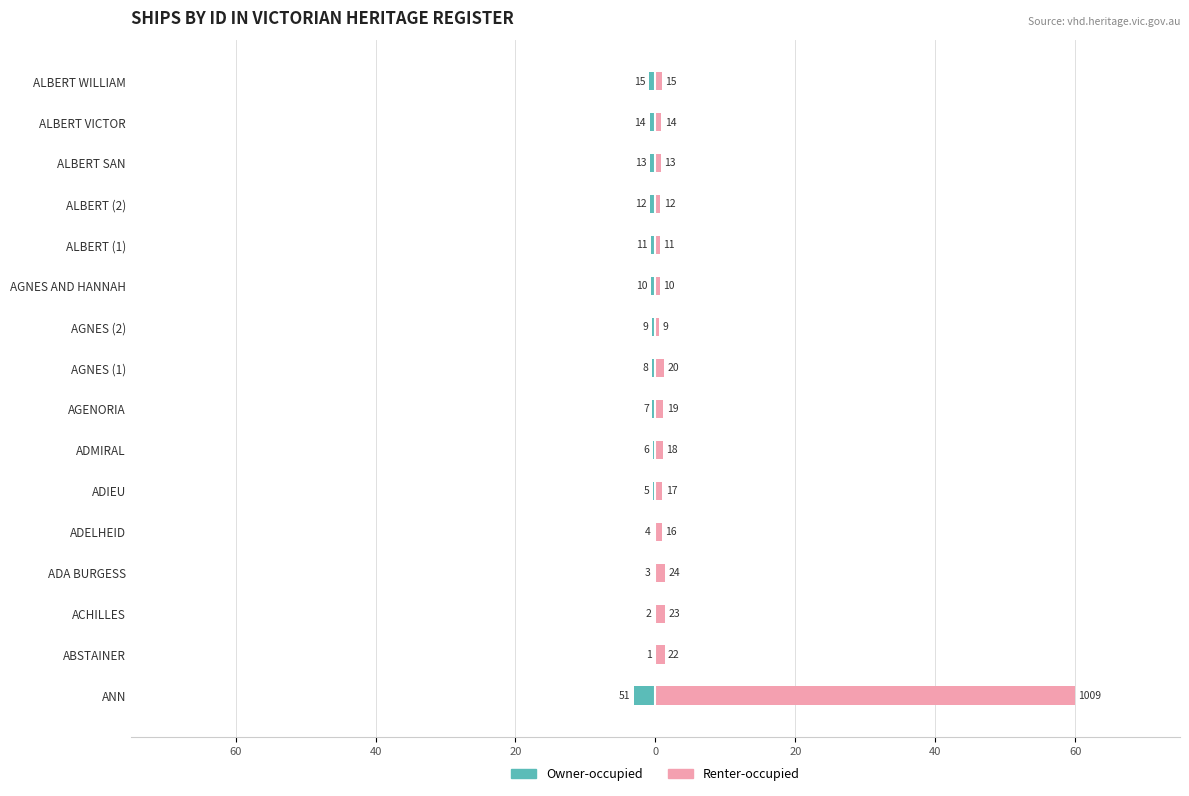

What is the lowest value of the Renter-occupied series?

0.5